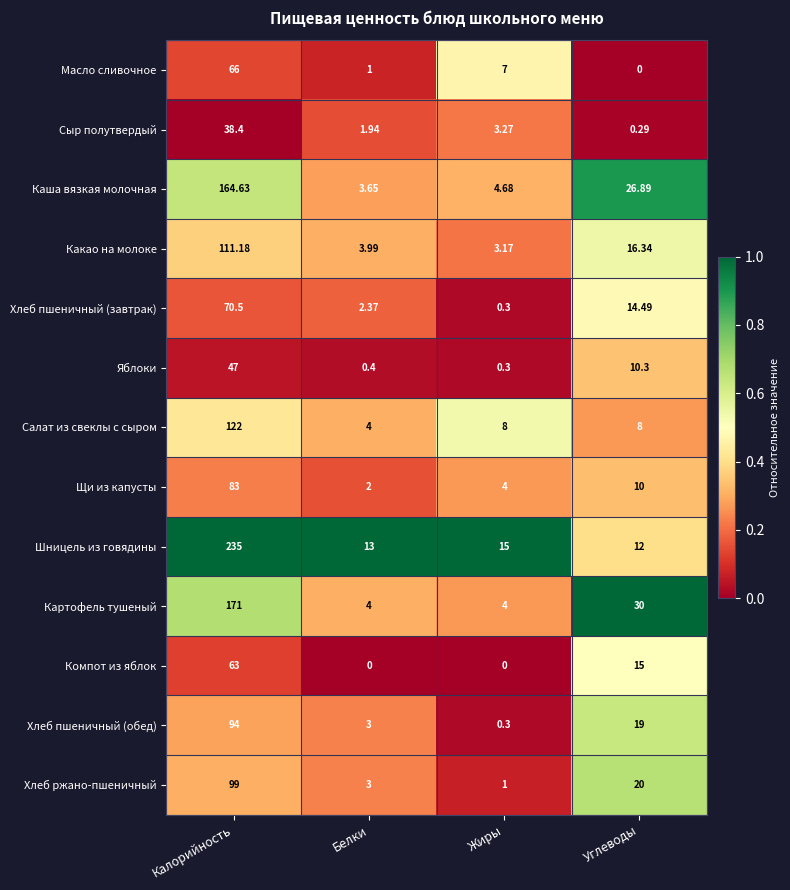

Which category has the lowest value in the Сыр полутвердый series?

Углеводы